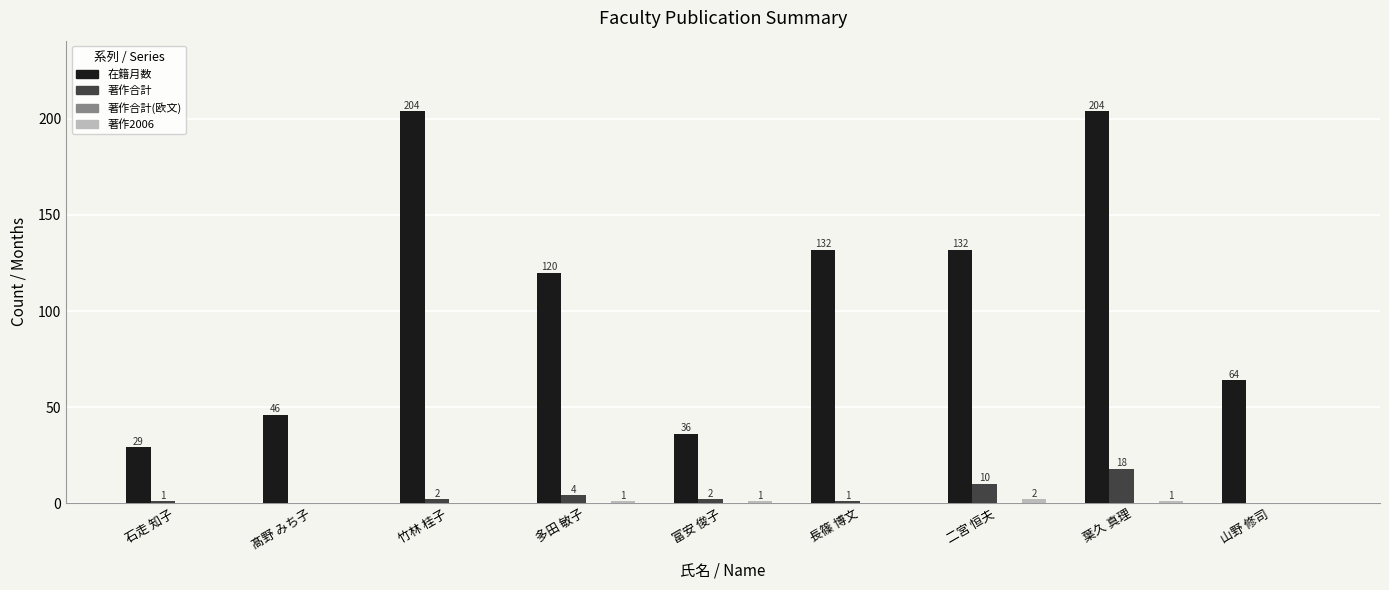

What is the maximum value for 在籍月数?

204